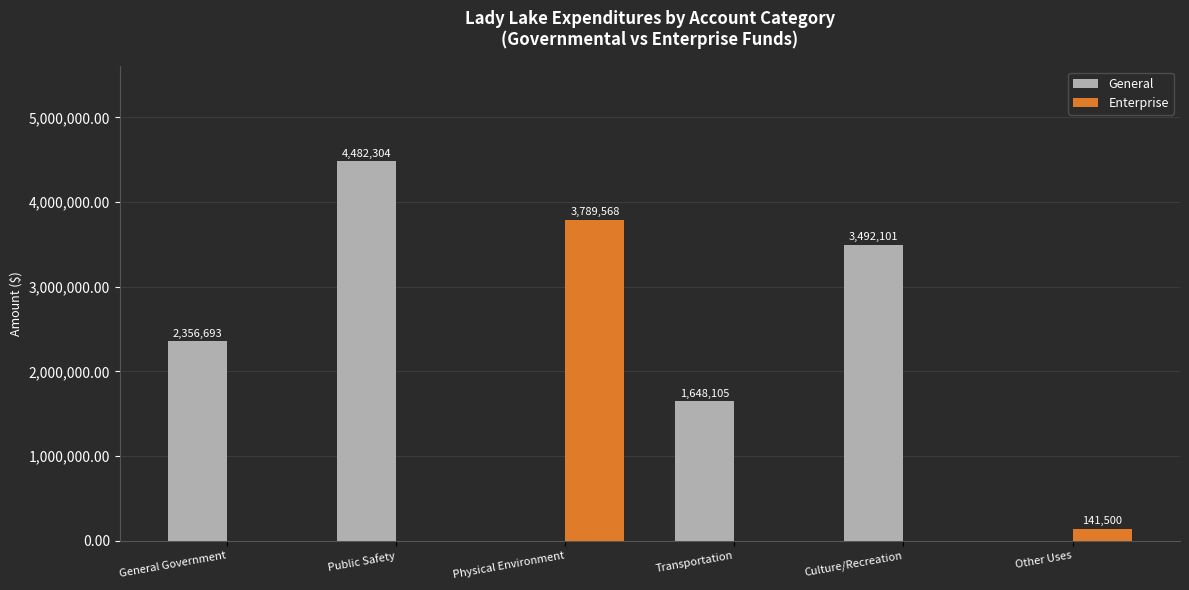

Which series changed the most between Physical Environment and Transportation?

Enterprise